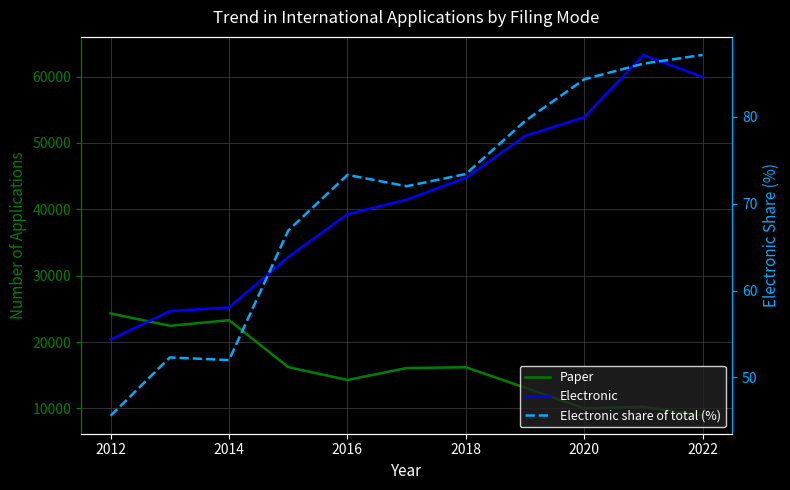

List the series in order of their peak value, highest first.

Electronic, Paper, Electronic share of total (%)